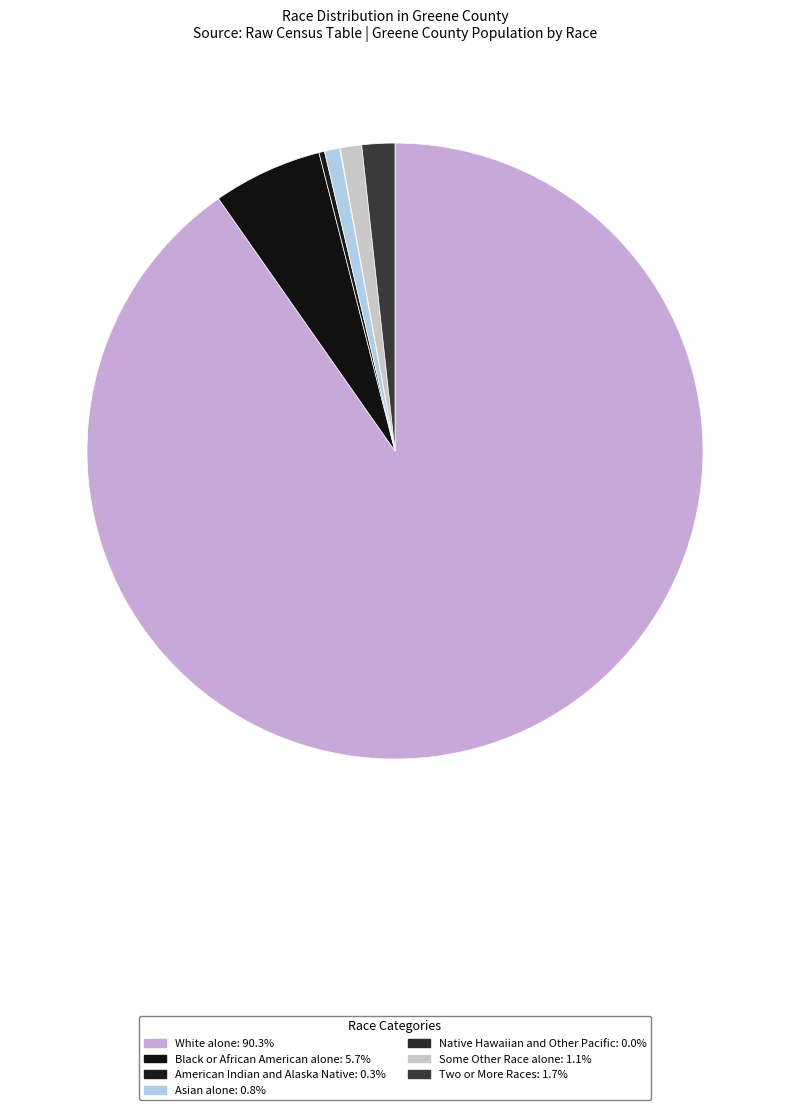

Which has a higher value, Asian alone or Two or More Races?

Two or More Races